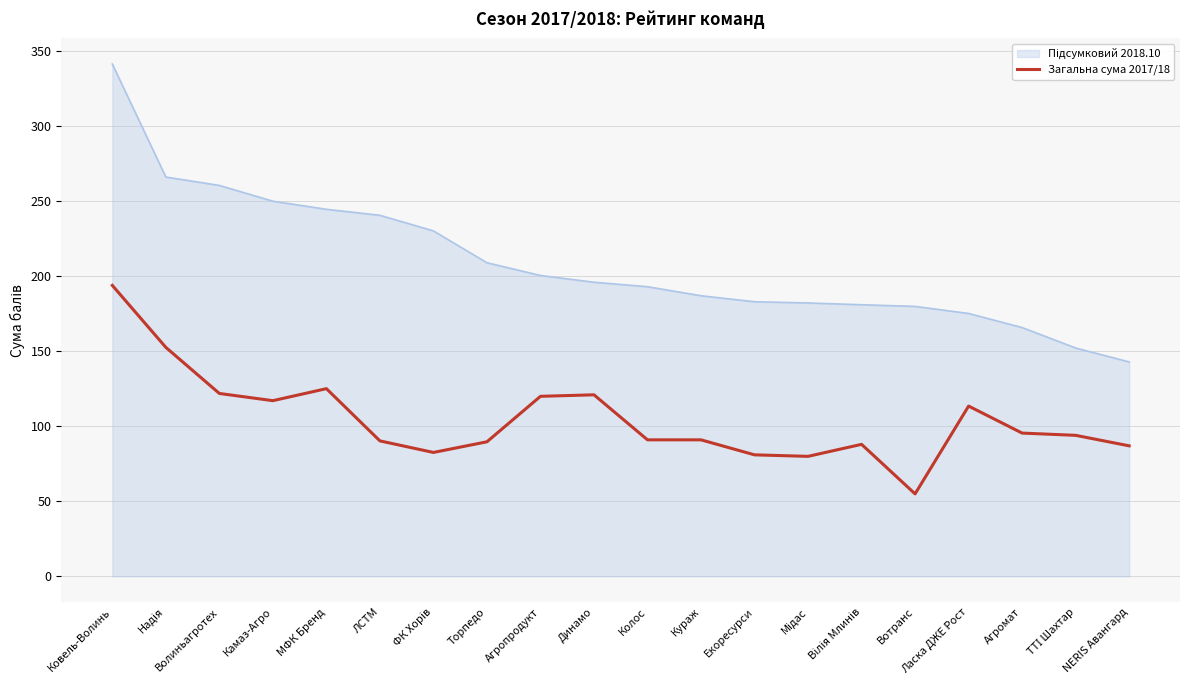

Which series changed the most between МФК Бренд and ЛСТМ?

Загальна сума 2017/18